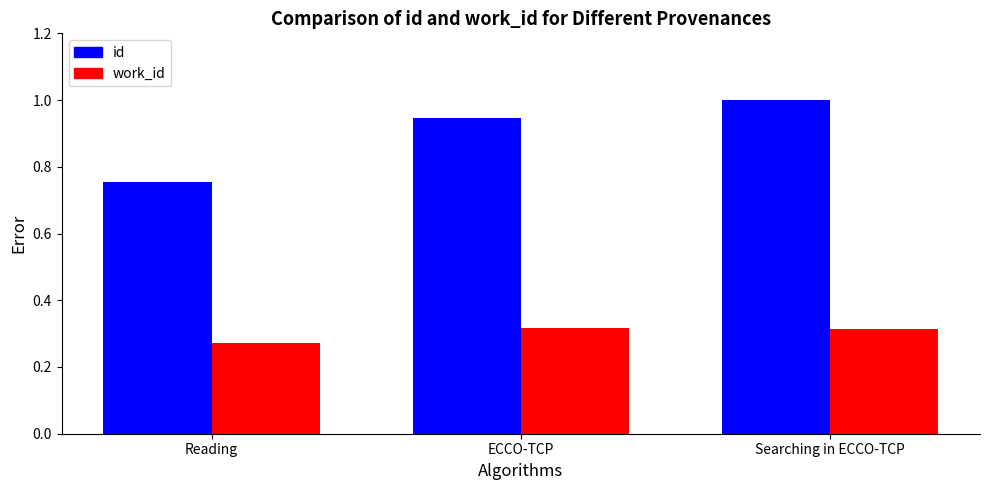

List the series in order of their peak value, lowest first.

work_id, id